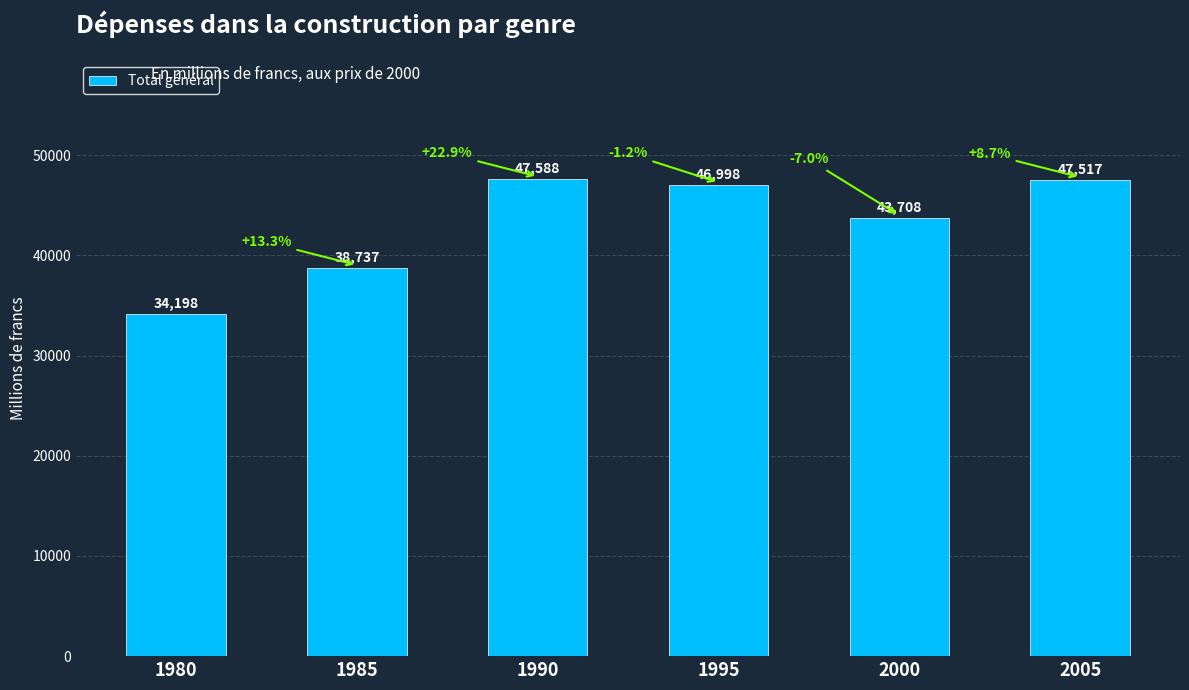

What is the value of the 4th bar from the left?

46997.9